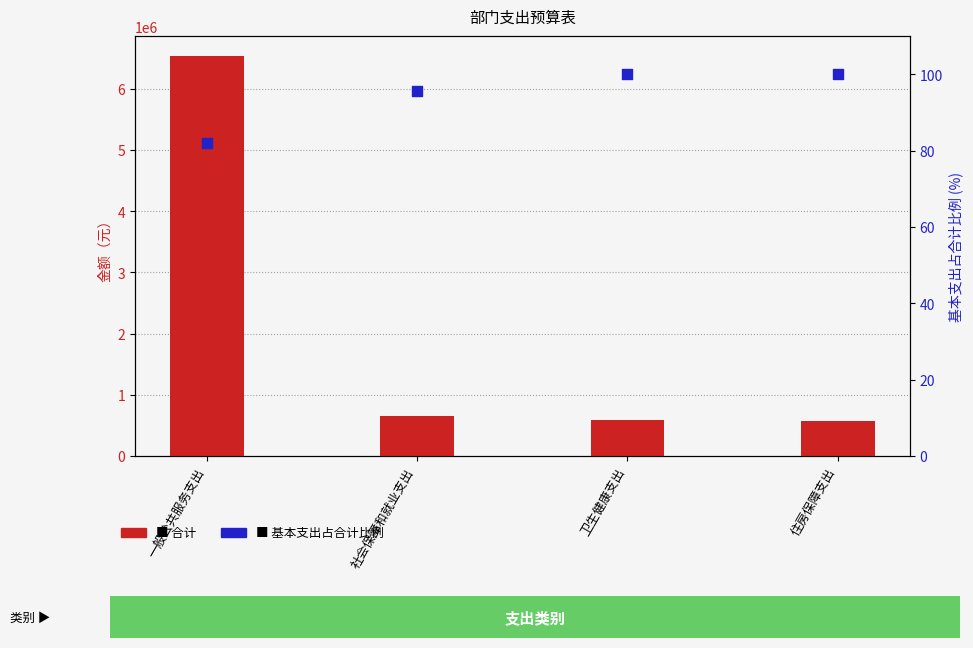

Which series contains the highest Y value?

合计